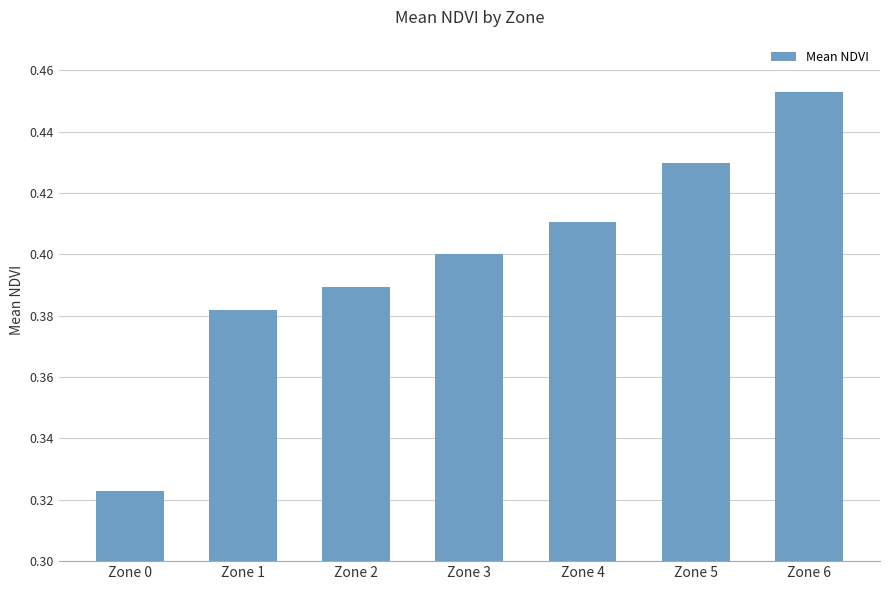

Is it true that the value at Zone 1 is 0.4?

True